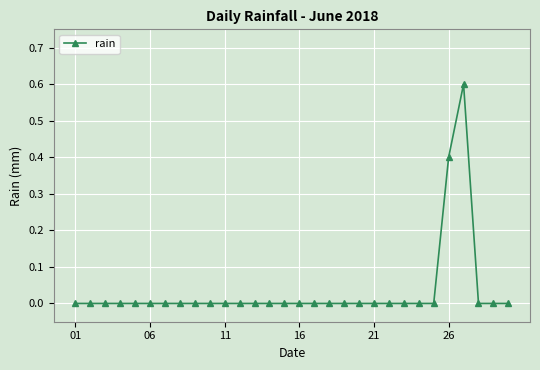

True or false: the data has more than 0 interior local peaks.

True